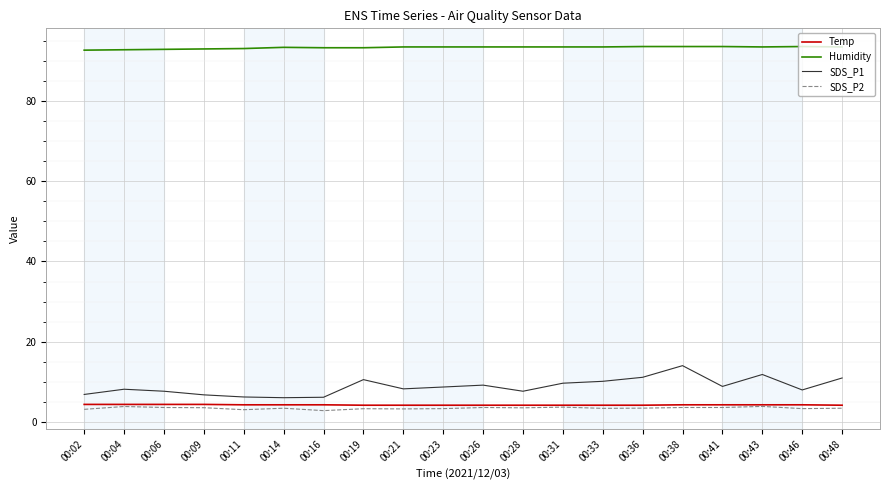

True or false: Humidity and SDS_P2 cross at least once.

False